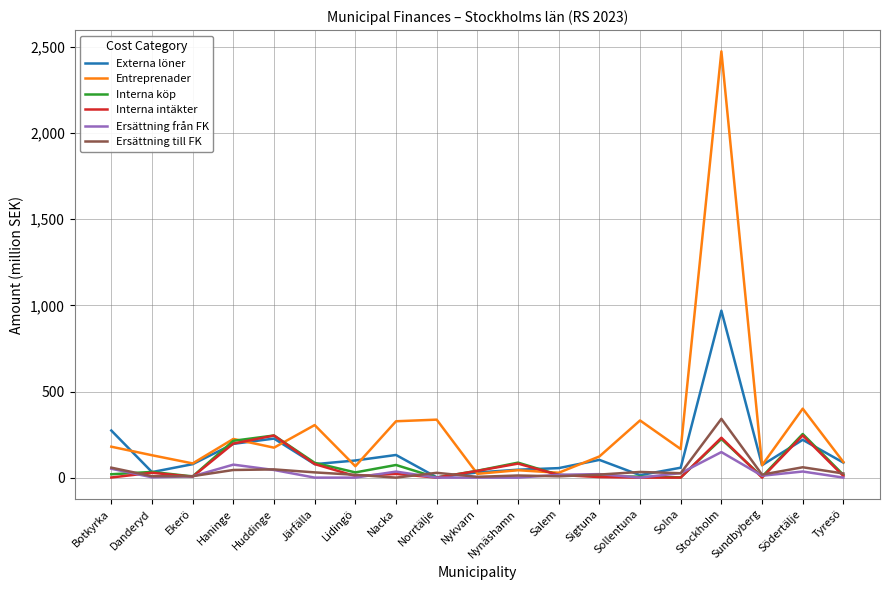

Is it true that Externa löner equals 78.1 at Järfälla?

True